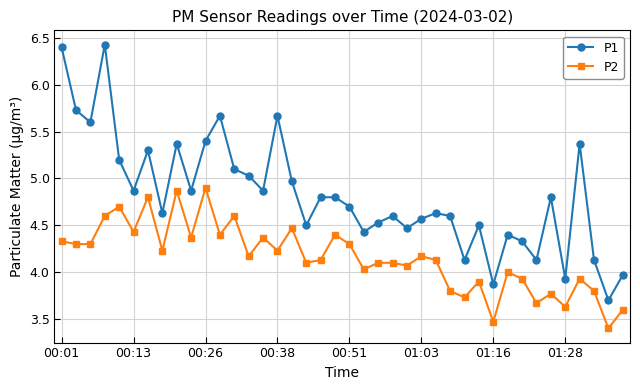

Which series has the largest total across all categories?

P1